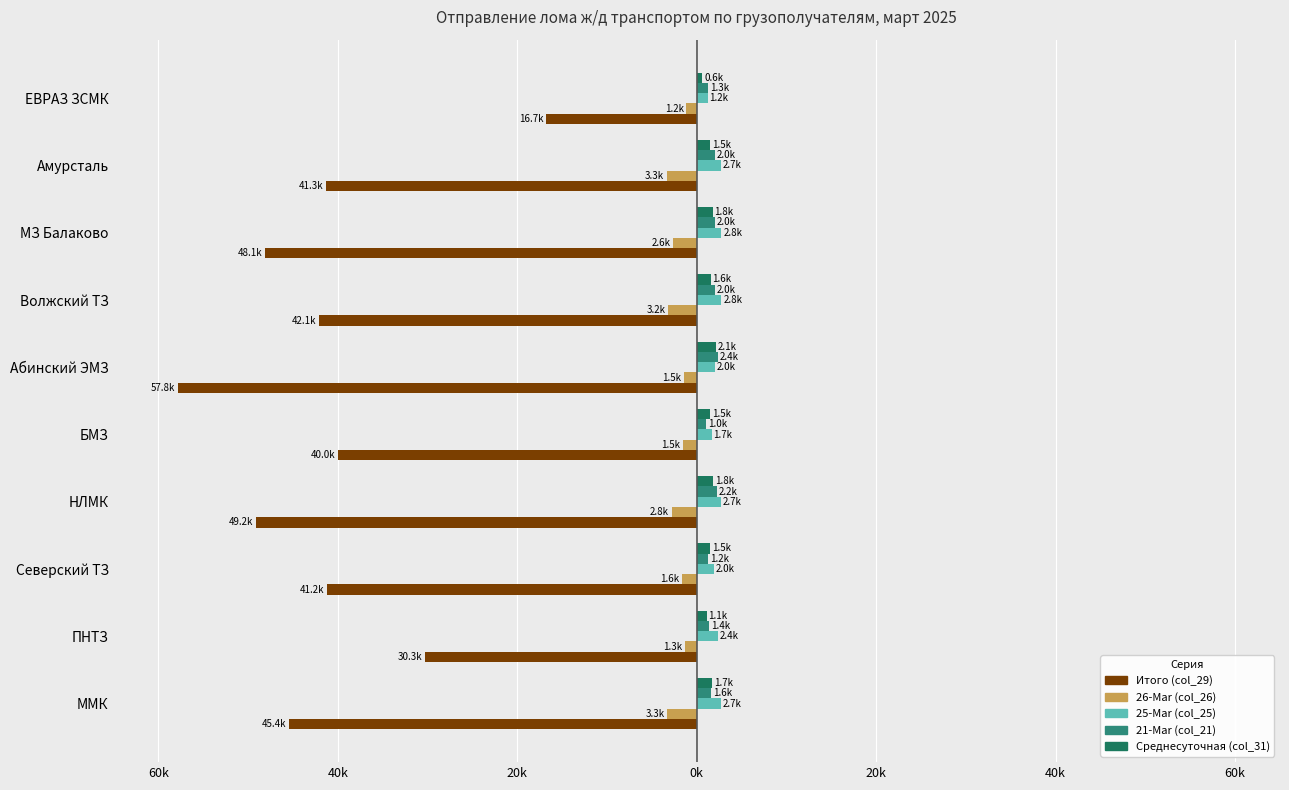

Which series has the largest range (max minus min)?

Итого (col_29)